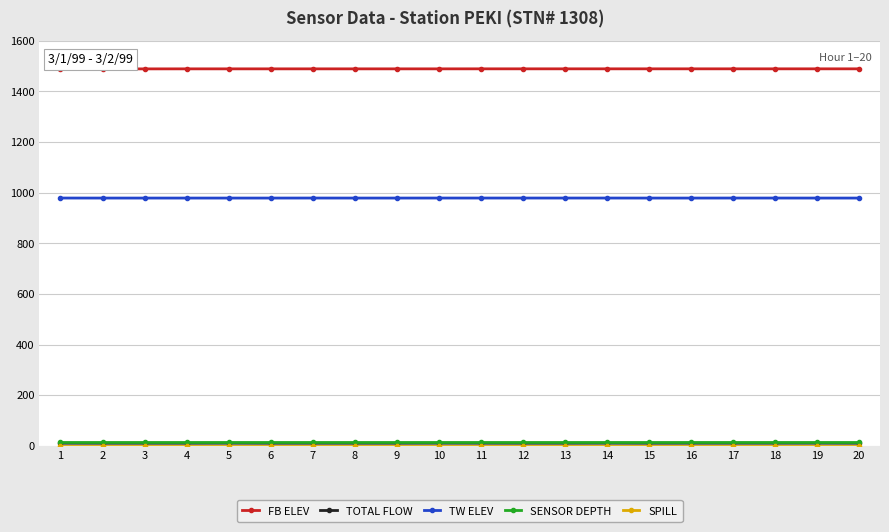

Which series has the largest total across all categories?

FB ELEV